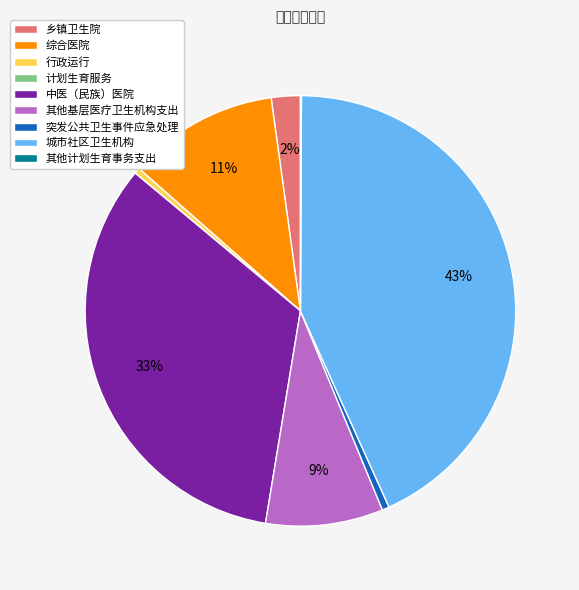

Do 乡镇卫生院 and 其他基层医疗卫生机构支出 together represent more than half of the pie?

No